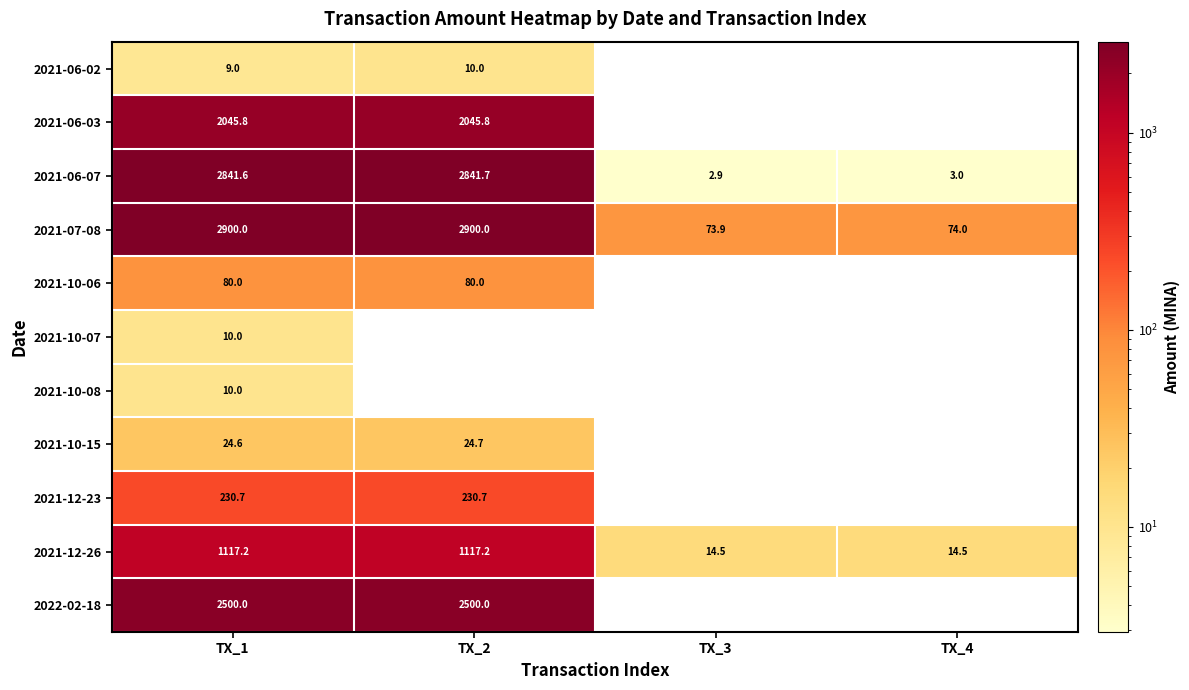

Between TX_4 and TX_1, which is larger?

TX_1